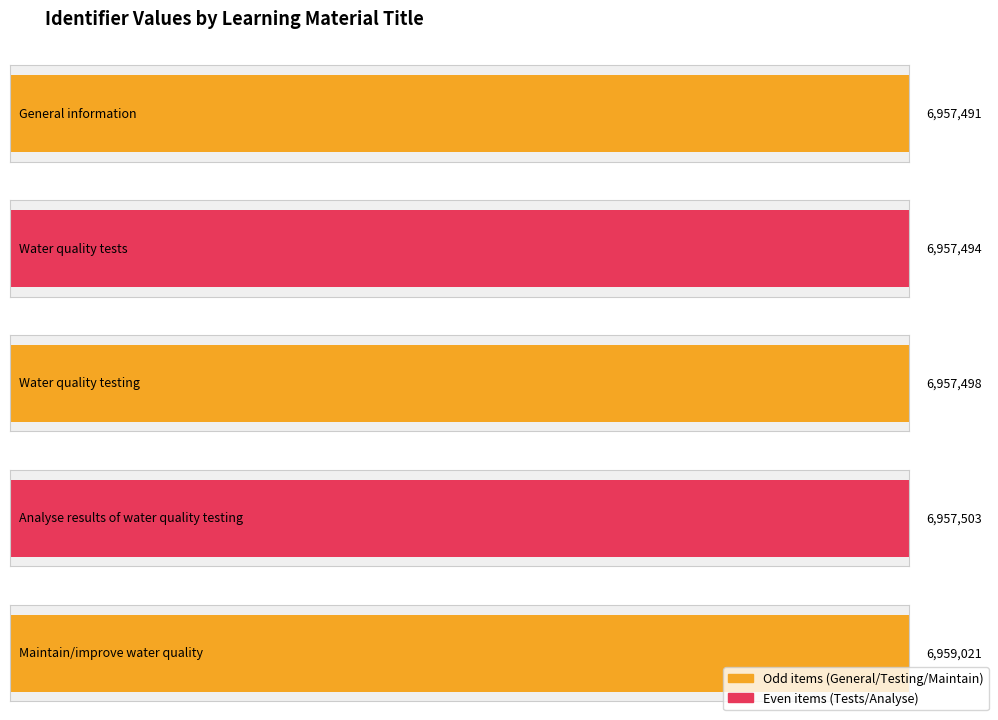

Rank the categories by value from lowest to highest.

General information, Water quality tests, Water quality testing, Analyse results of water quality testing, Maintain/improve water quality